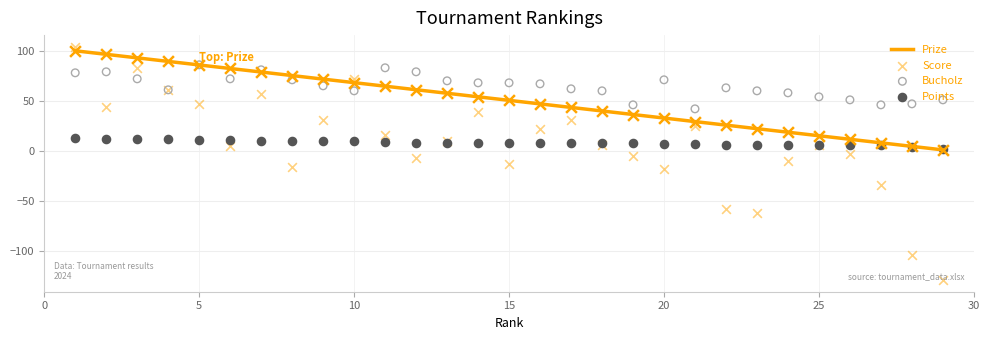

Which series reaches the maximum Y coordinate?

Score